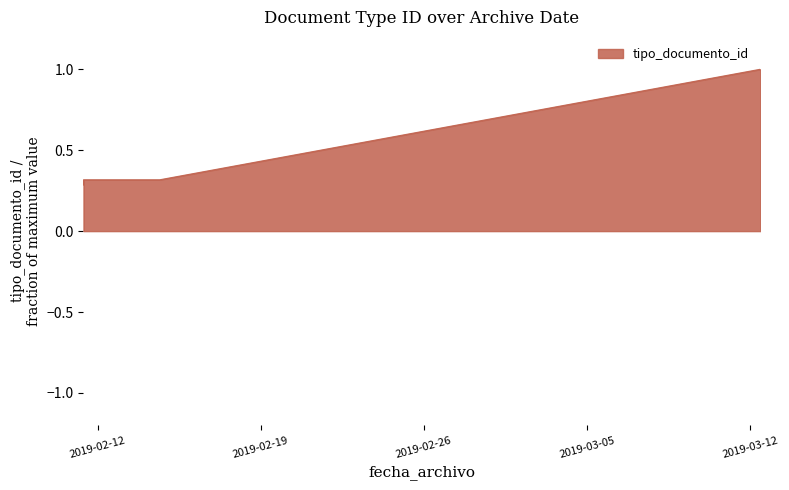

Count the values in the range 0 to 1.

7